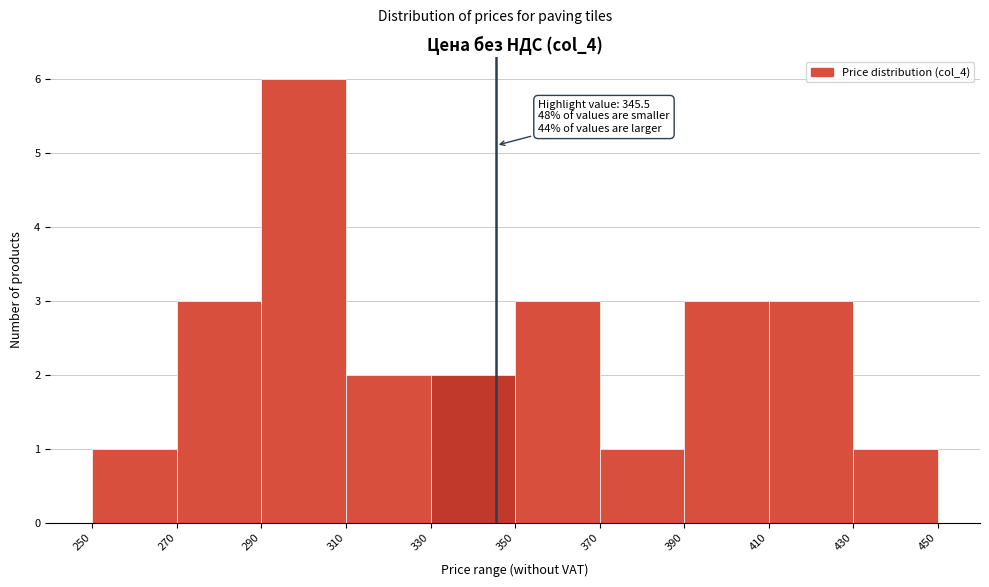

Which range on the x-axis has the tallest bar?

290 to 310